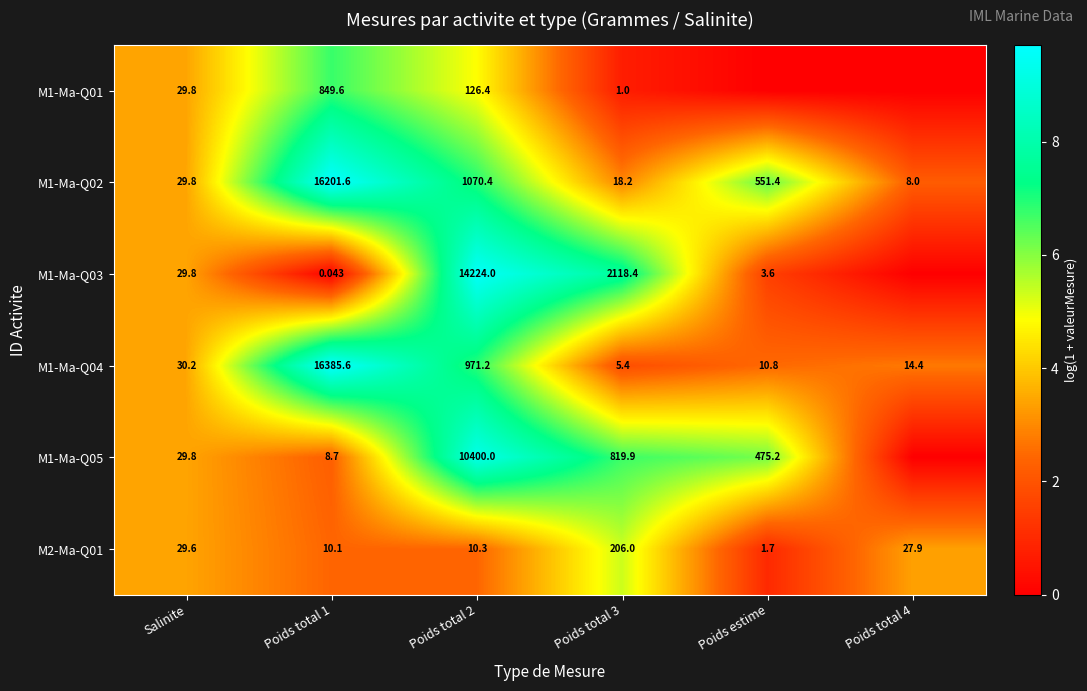

At which label does M2-Ma-Q01 first exceed 27?

Salinite